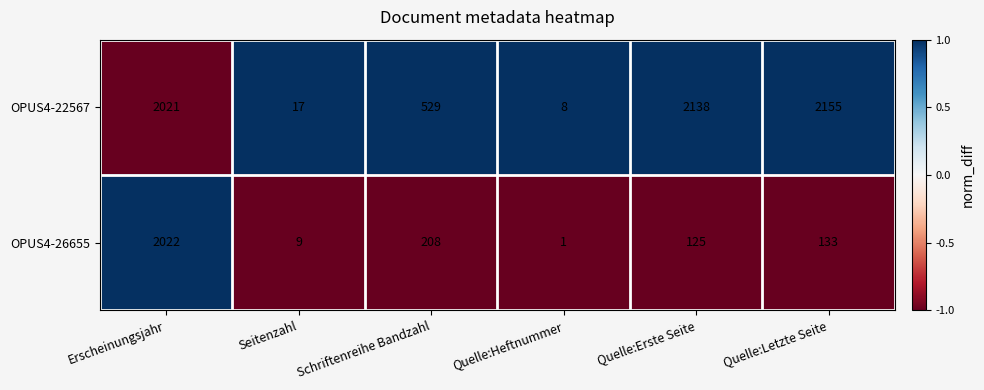

What is the total value across all series at Quelle:Heftnummer?

9